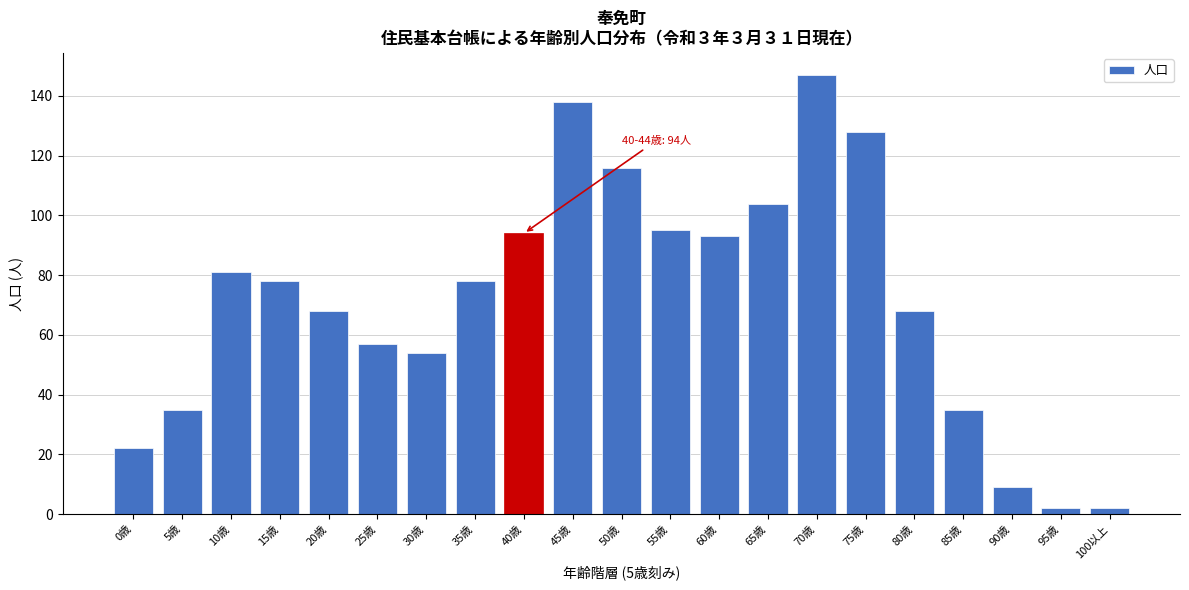

Reading right to left, transcribe all the data shown in this chart.

2	2	9	35	68	128	147	104	93	95	116	138	94	78	54	57	68	78	81	35	22